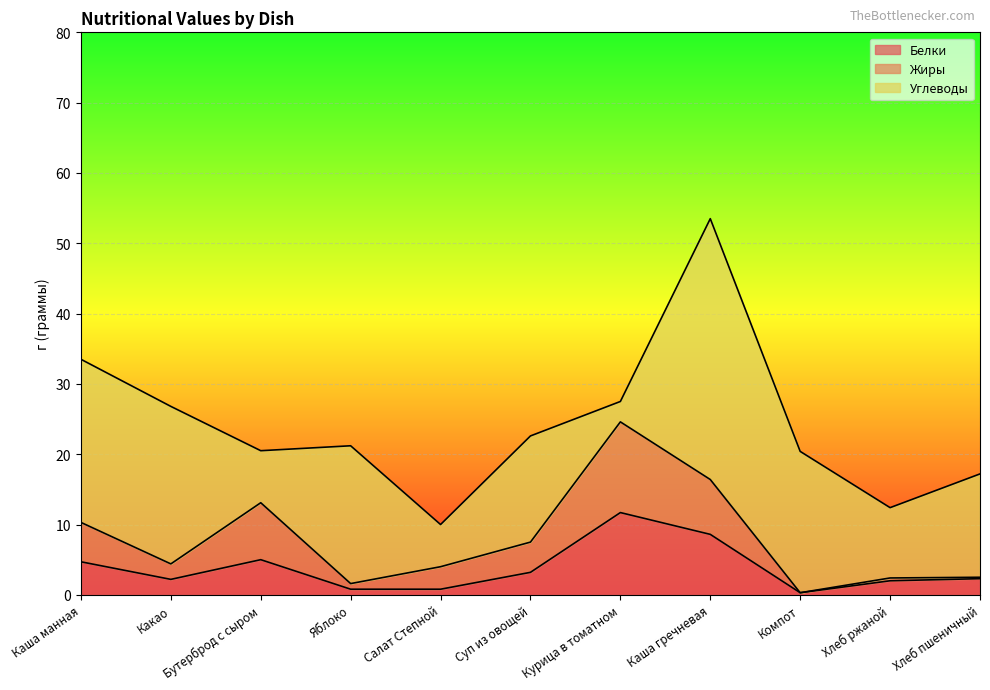

What is the label of the 9th point from the right?

Бутерброд с сыром